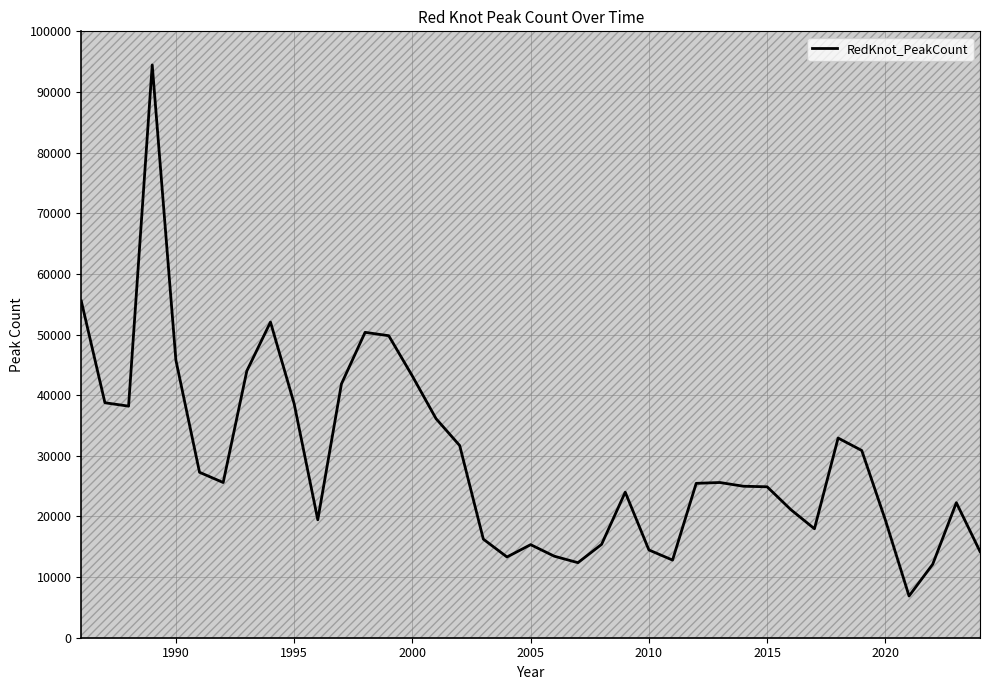

What is the lowest value of the RedKnot_PeakCount series?

6880